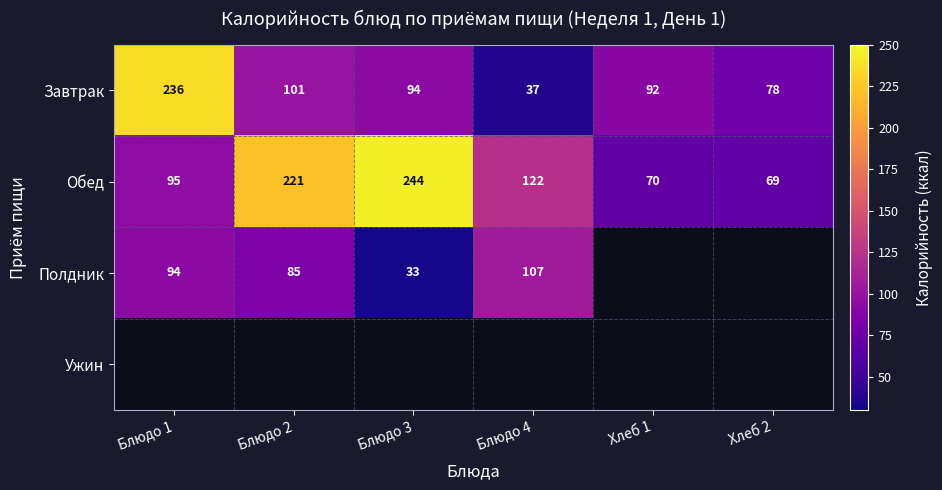

What value does the Завтрак series have at Блюдо 4?

37